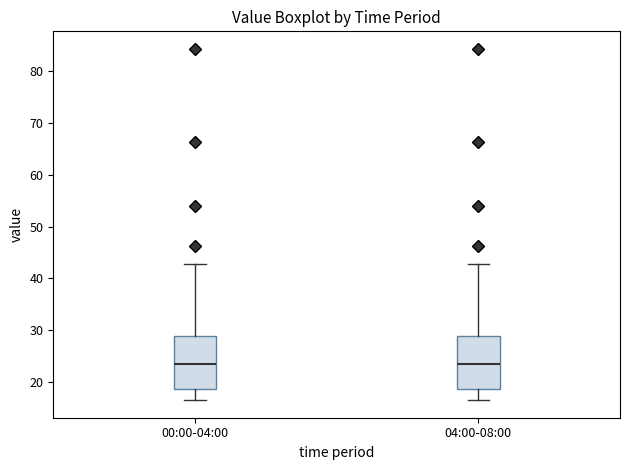

Reading left to right, read every box against the y-axis: the position of its median line, the range the box covers, and the ends of its whiskers. The values are not printed on the chart, so give them approximately, as read against the axis.

00:00-04:00: median 23, box 19 to 29, whiskers 17 to 43
04:00-08:00: median 23, box 19 to 29, whiskers 17 to 43